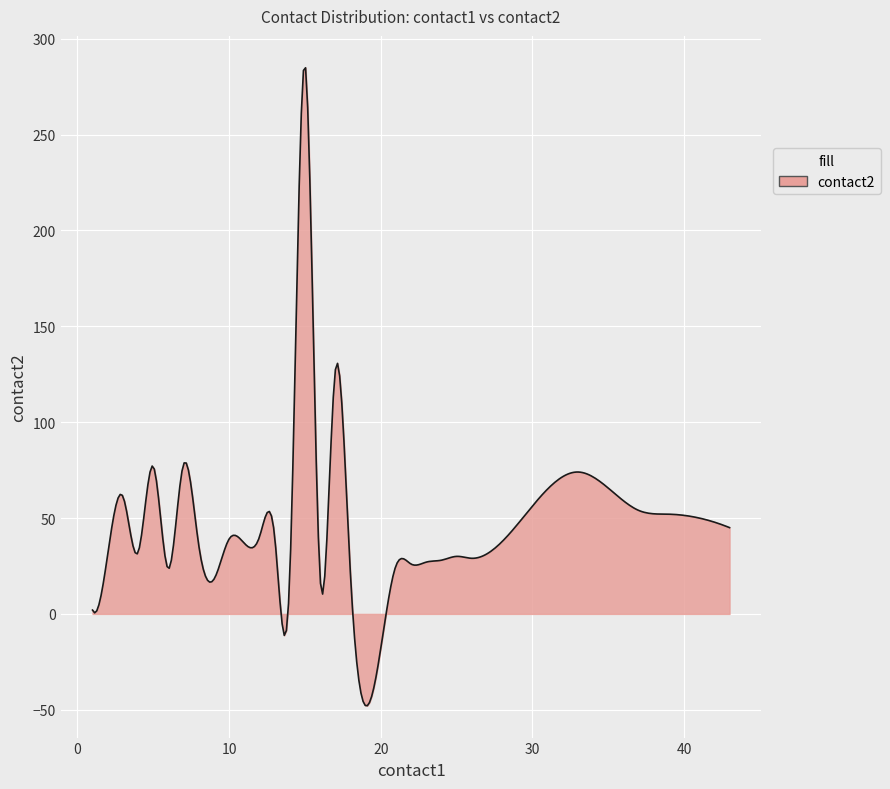

What is the greatest value displayed?

284.8